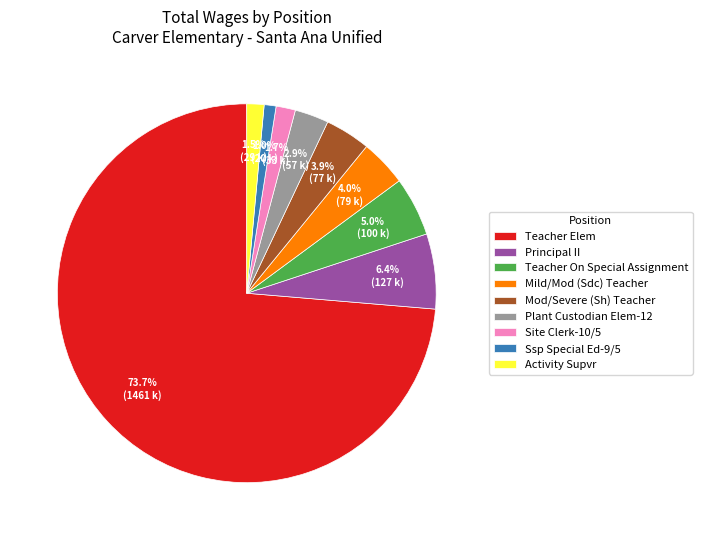

How many segments does this pie chart have?

9